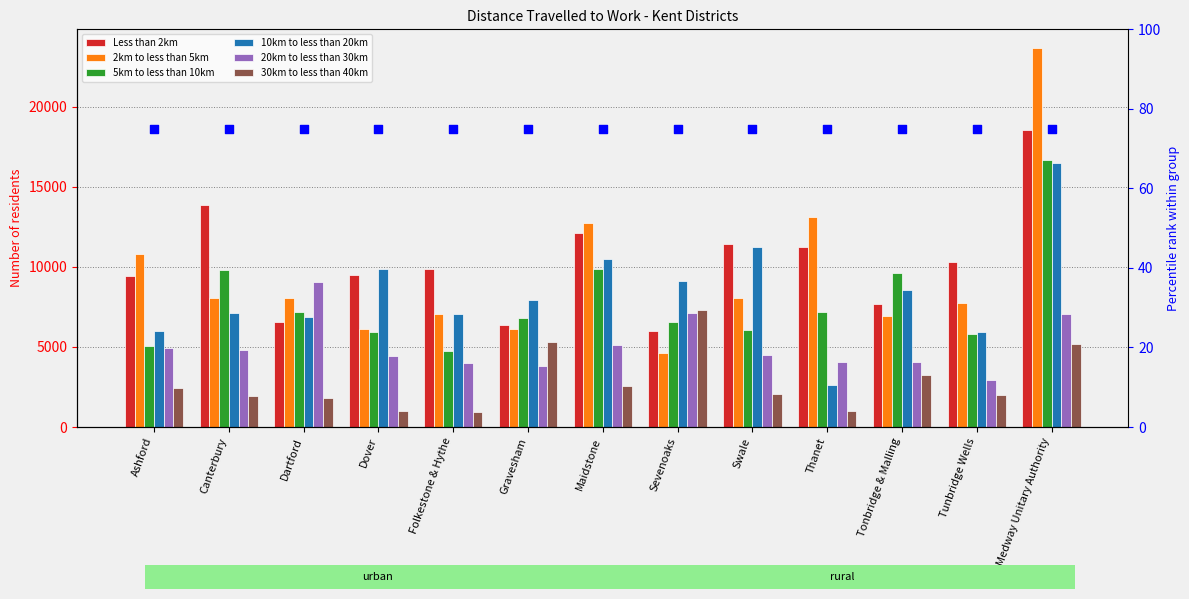

Which series reaches the minimum Y coordinate?

30km to less than 40km